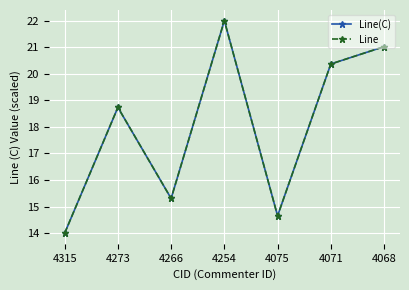

True or false: Line(C) has a value of 22.0 at 4254.

True